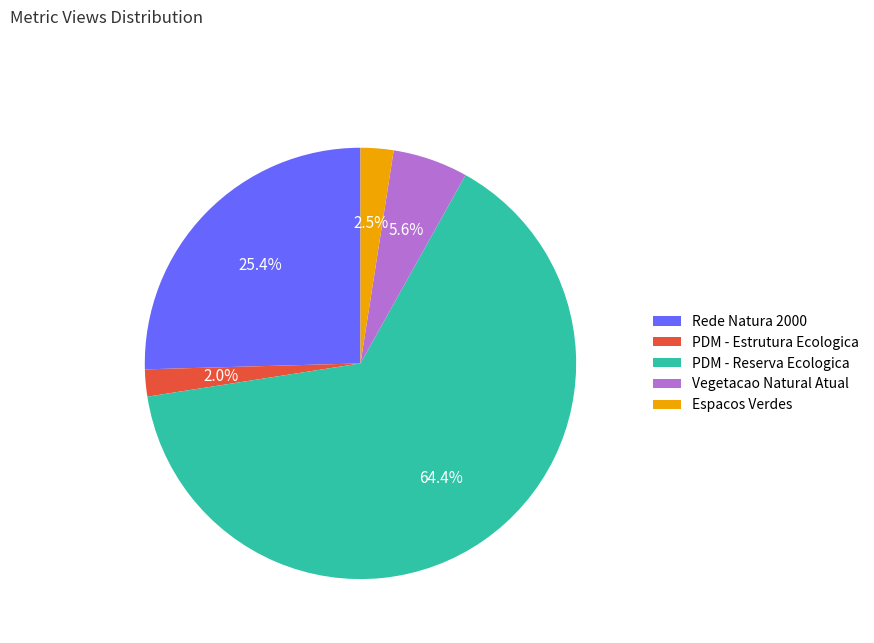

To the nearest percent, what is the difference between the Espacos Verdes and Rede Natura 2000 slice percentages?

23%